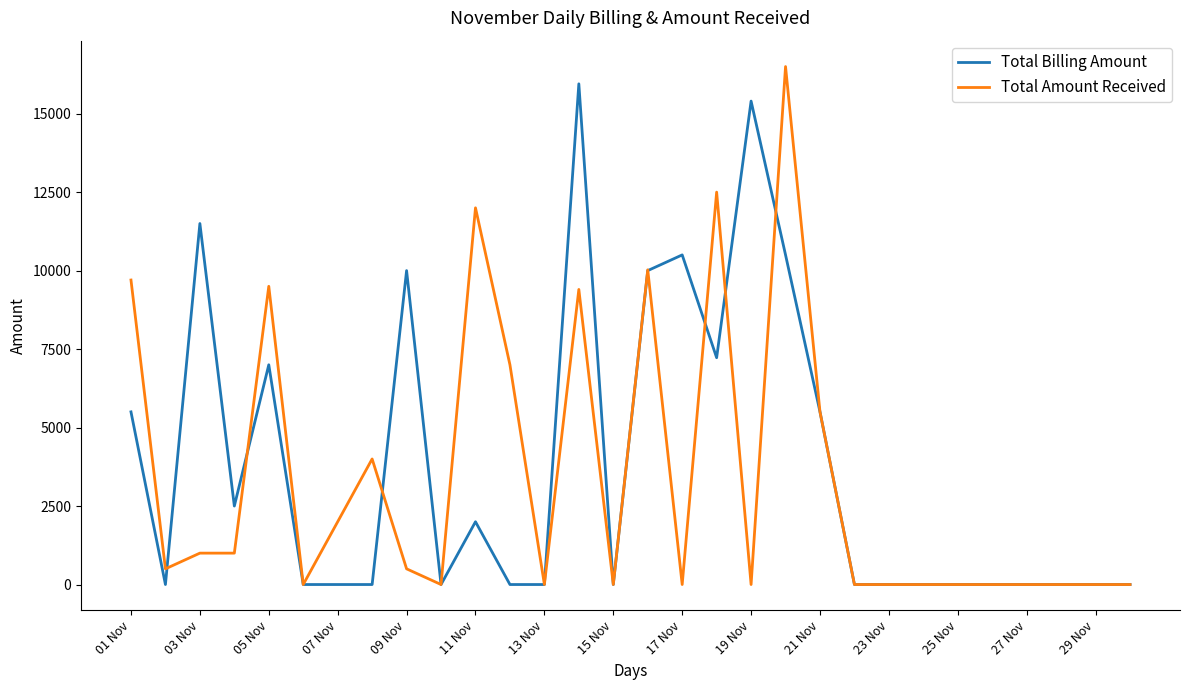

What is the maximum value for Total Amount Received?

16500